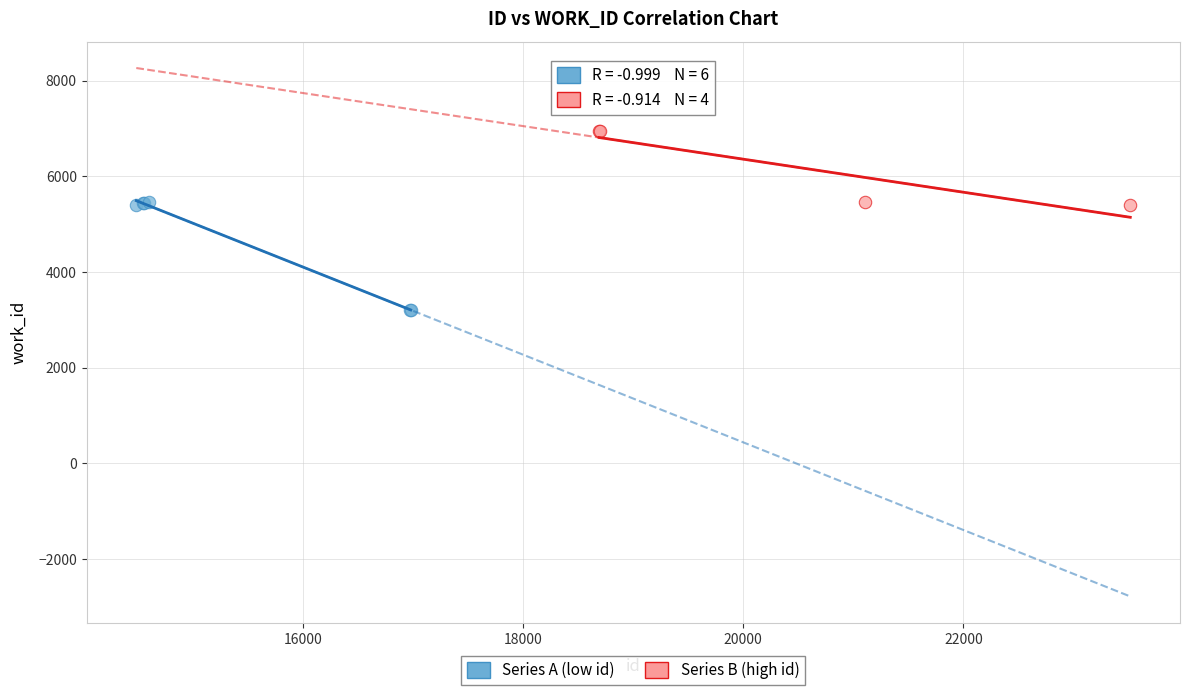

Which series reaches the minimum Y coordinate?

Series A (low id)